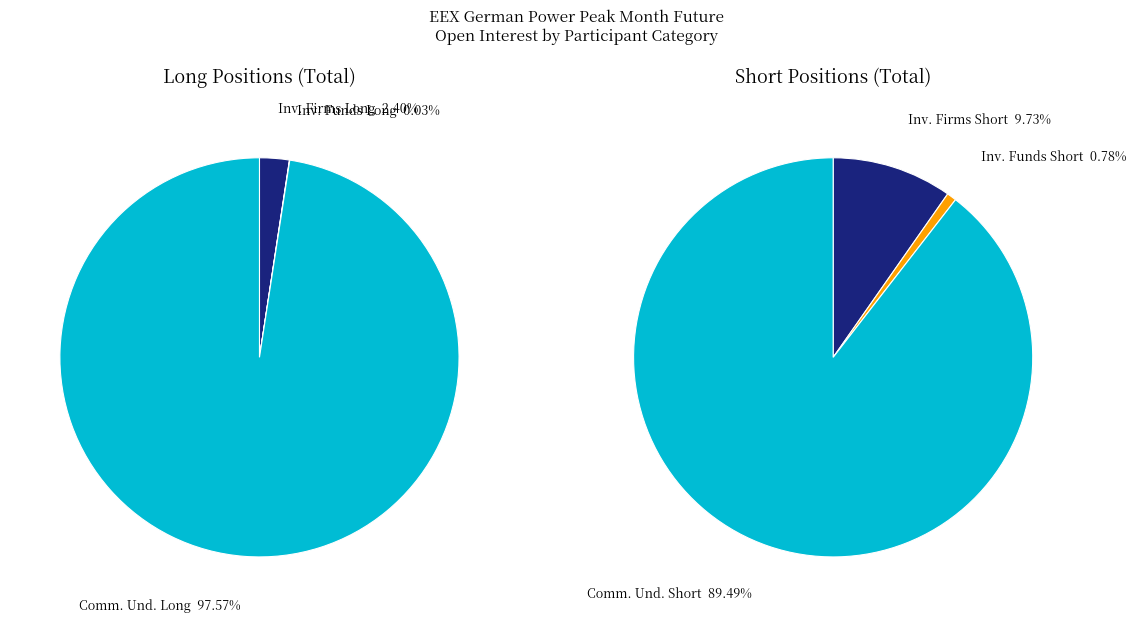

True or false: Investment Funds Long accounts for 1% of the total.

False